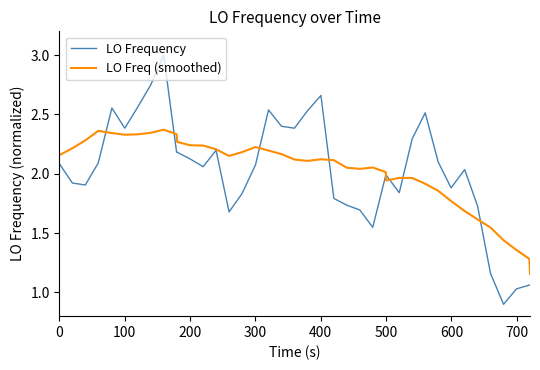

Which series has the largest range (max minus min)?

LO Frequency